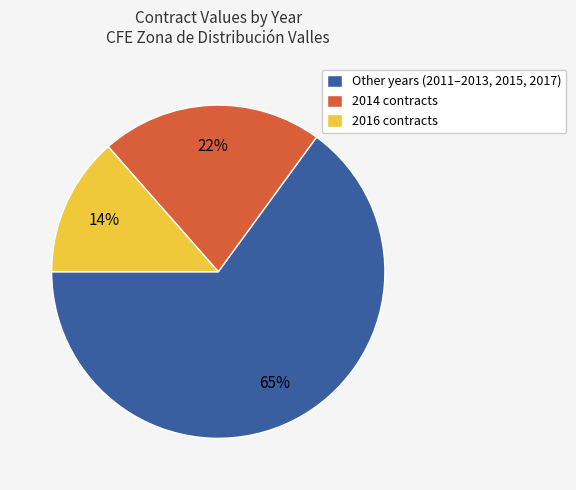

How many segments does this pie chart have?

3